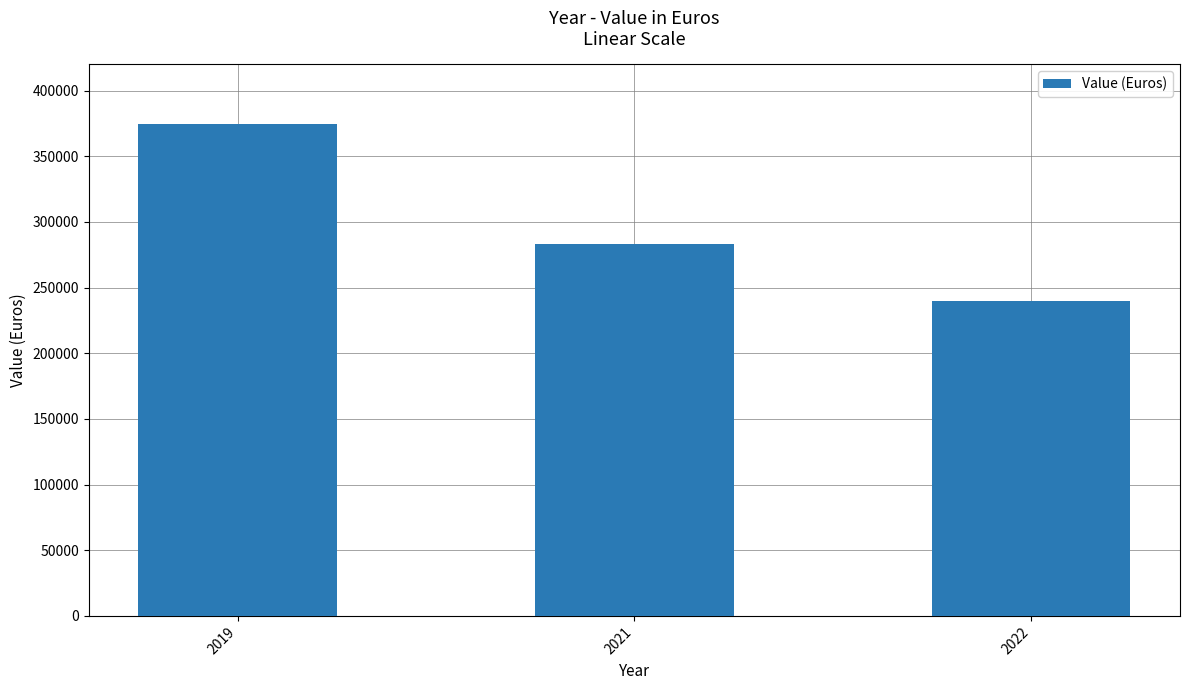

Reading right to left, list all the values displayed in this chart.

240000	282985	374720